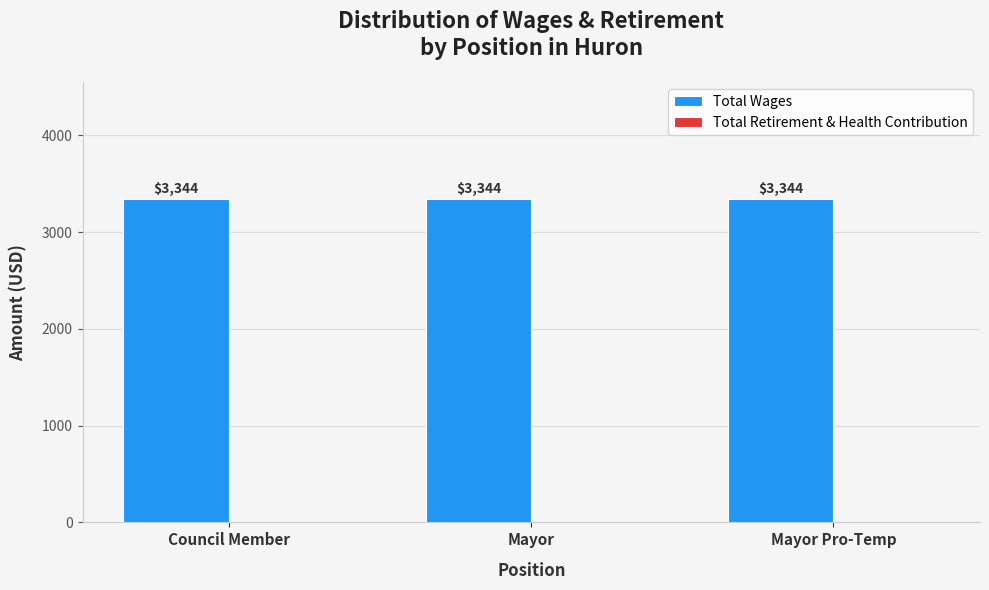

List the labels in order of Total Wages value, largest first.

Council Member, Mayor, Mayor Pro-Temp